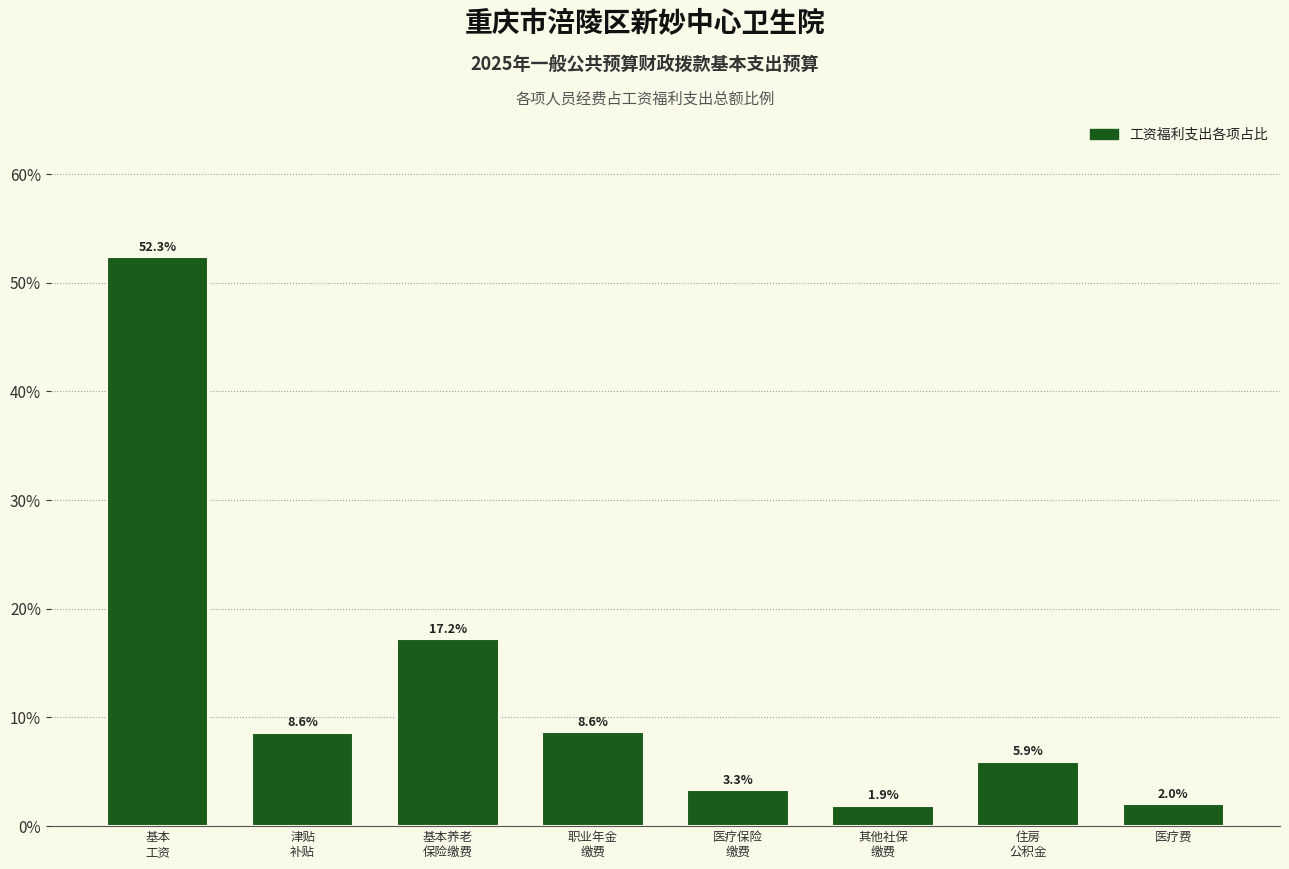

Reading right to left, list all the values displayed in this chart.

2.0	5.9	1.9	3.3	8.6	17.2	8.6	52.3